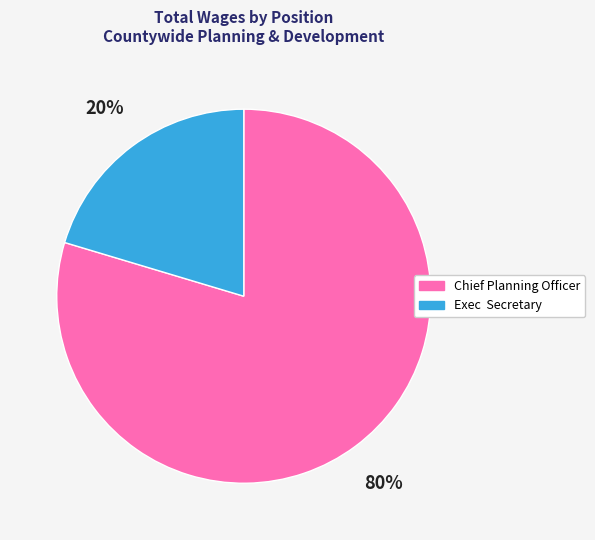

Which category accounts for the majority?

Chief Planning Officer